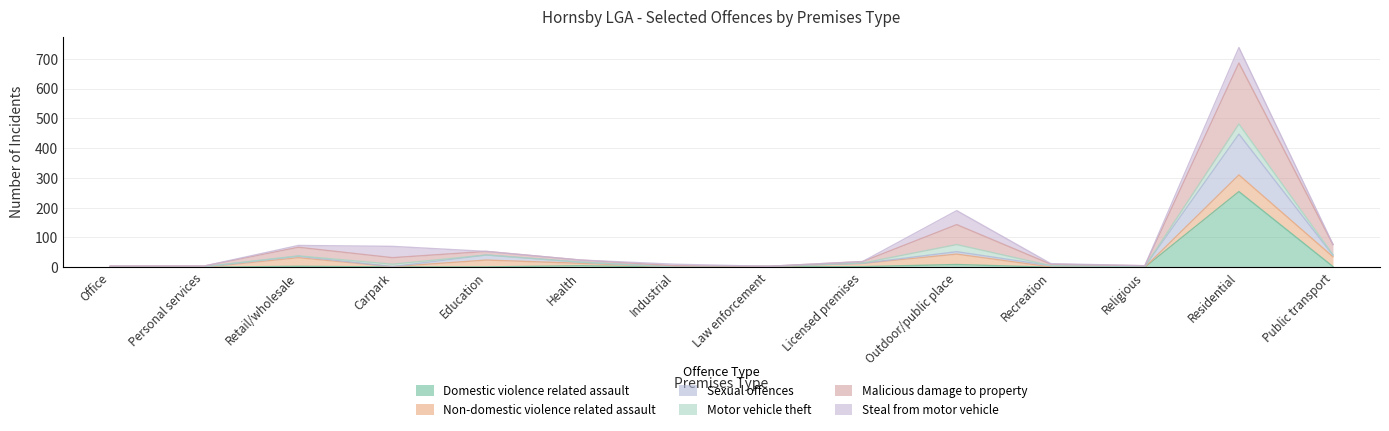

How many values in the Domestic violence related assault series exceed 1?

6